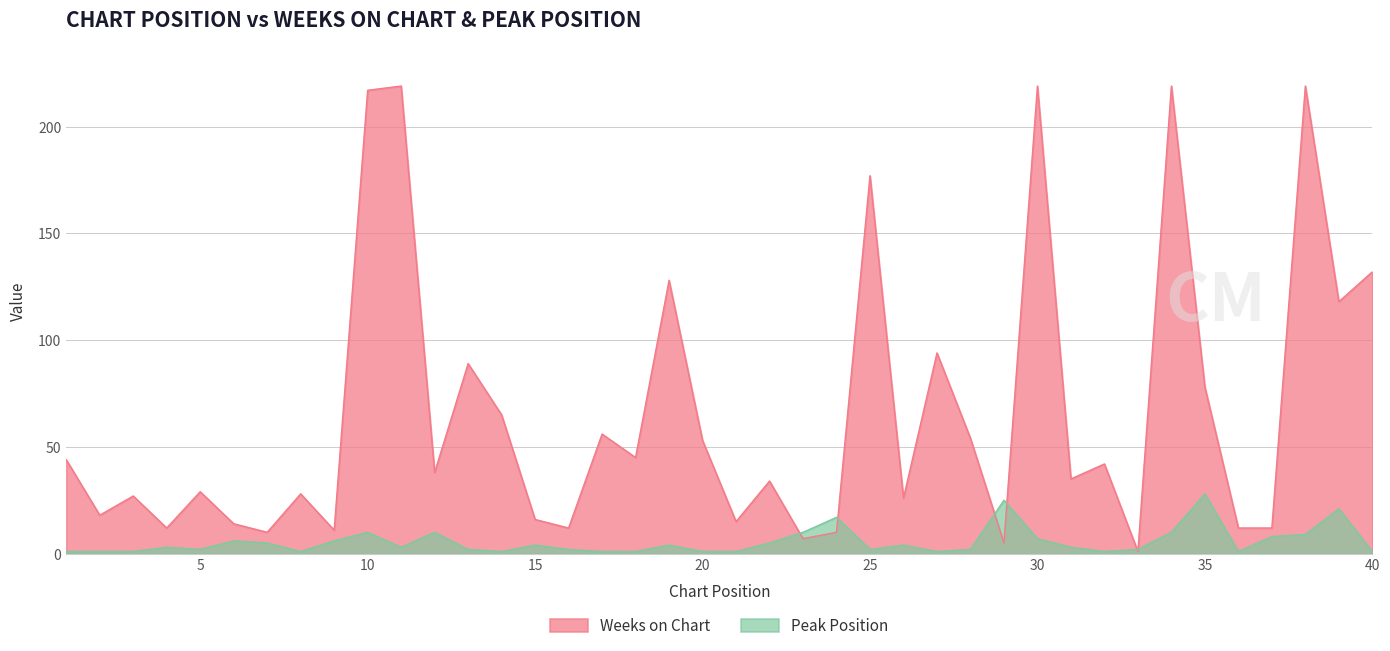

How many intersections are there between Peak Position and Weeks on Chart?

6